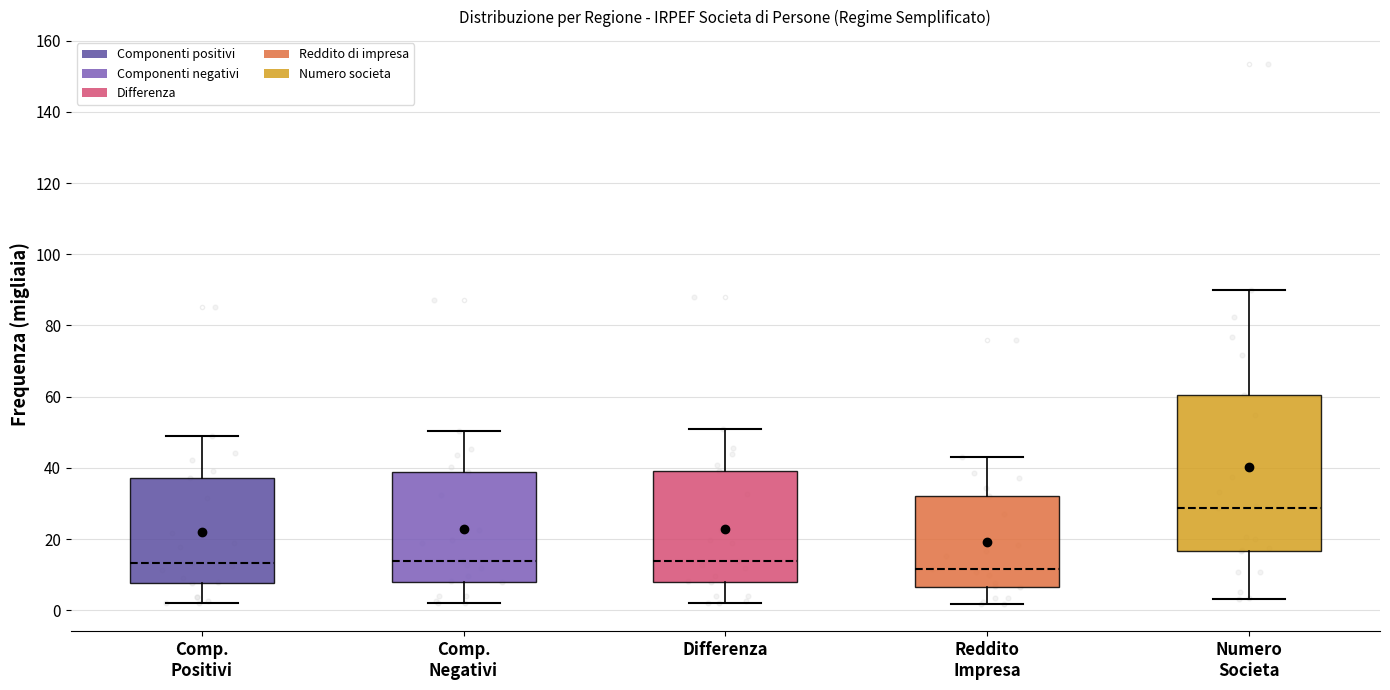

Reading left to right, transcribe this box plot: for each box, give where its median line is, the range the box spans, and where its two whiskers end, as read against the y-axis. The values are not printed on the chart, so give them approximately, as read against the axis.

Comp. Positivi: median 14, box 8 to 38, whiskers 2 to 50
Comp. Negativi: median 14, box 8 to 38, whiskers 2 to 50
Differenza: median 14, box 8 to 40, whiskers 2 to 50
Reddito Impresa: median 12, box 6 to 32, whiskers 2 to 44
Numero Societa: median 28, box 16 to 60, whiskers 4 to 90